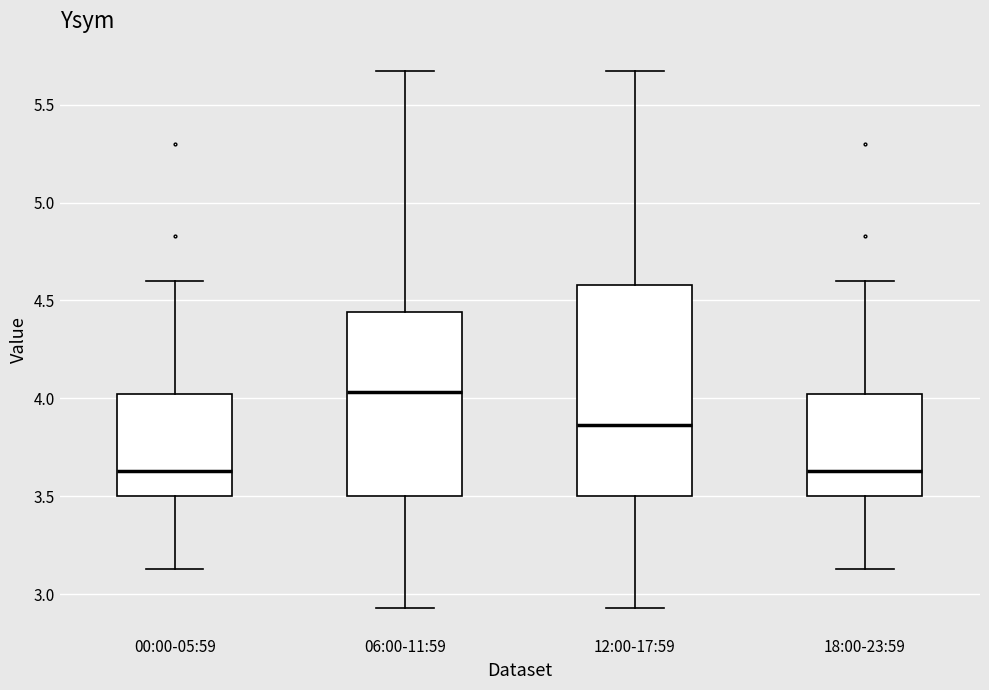

Comparing the boxes themselves (not the whiskers), which one is the tallest?

12:00-17:59